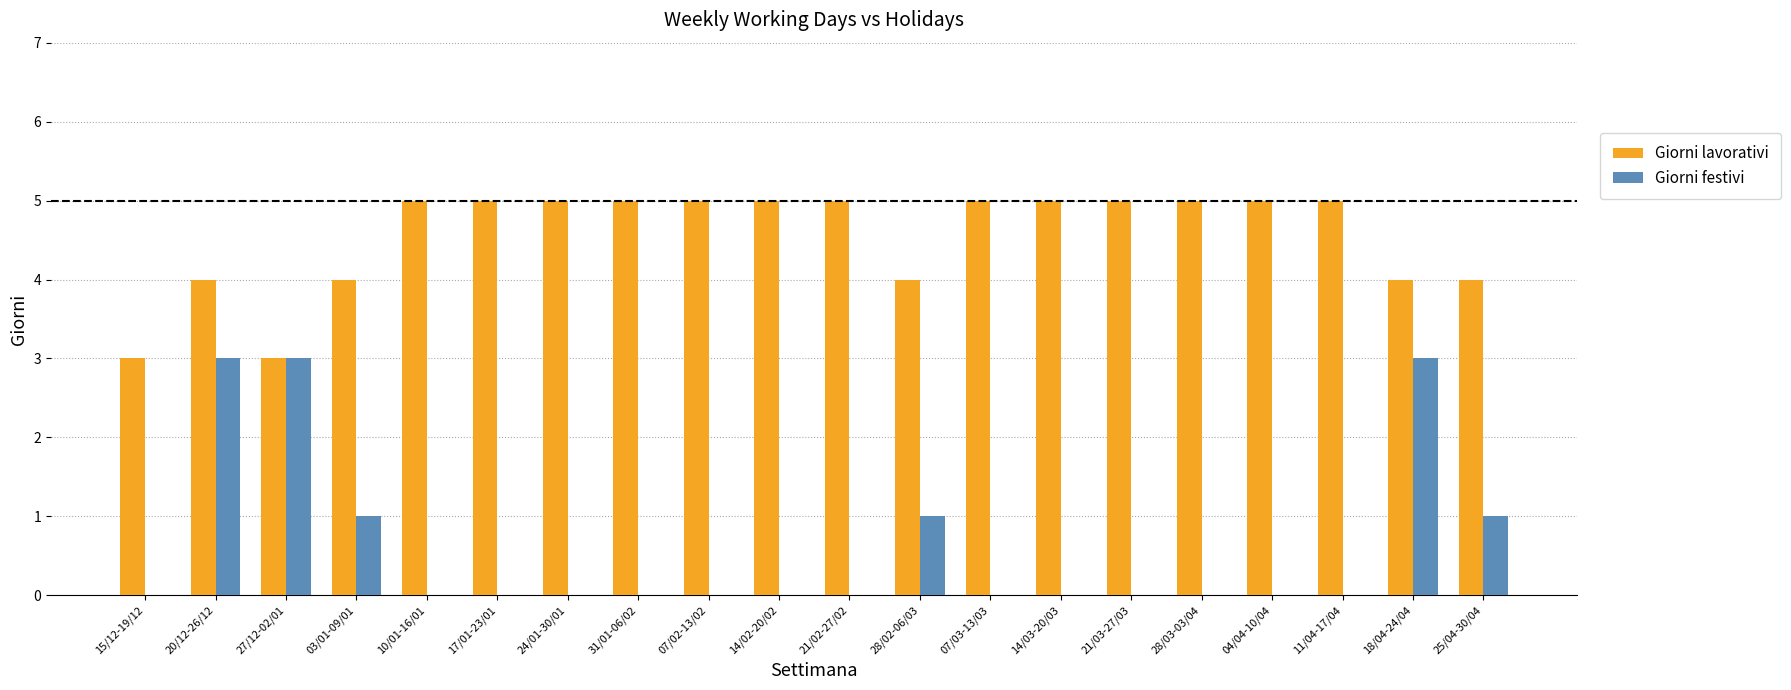

What is the maximum value for Giorni lavorativi?

5